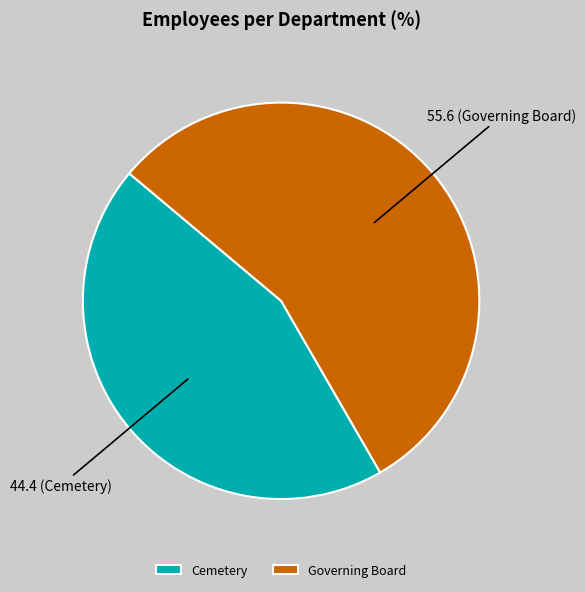

The Cemetery slice represents 44% of the pie. True or false?

True